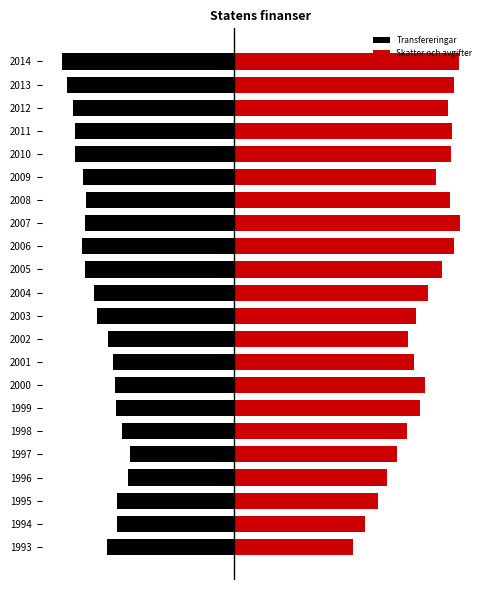

Are the bars horizontal?

Yes